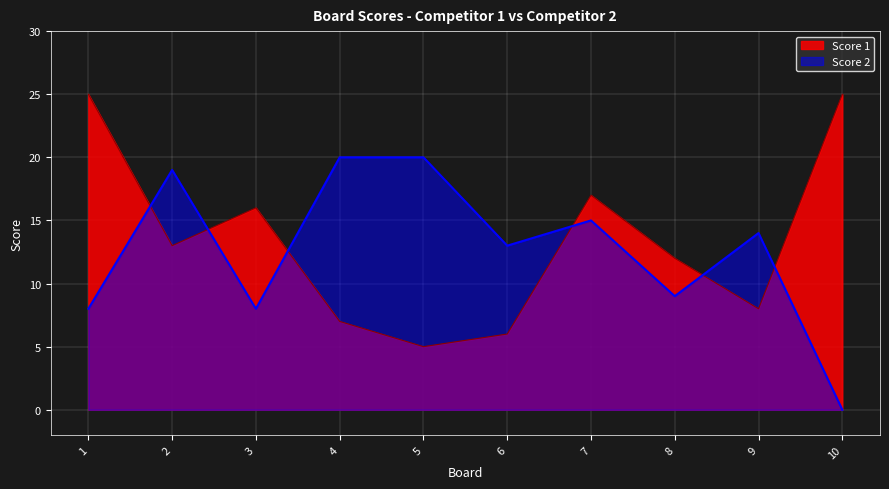

How many interior local peaks does the Score 2 series have?

3